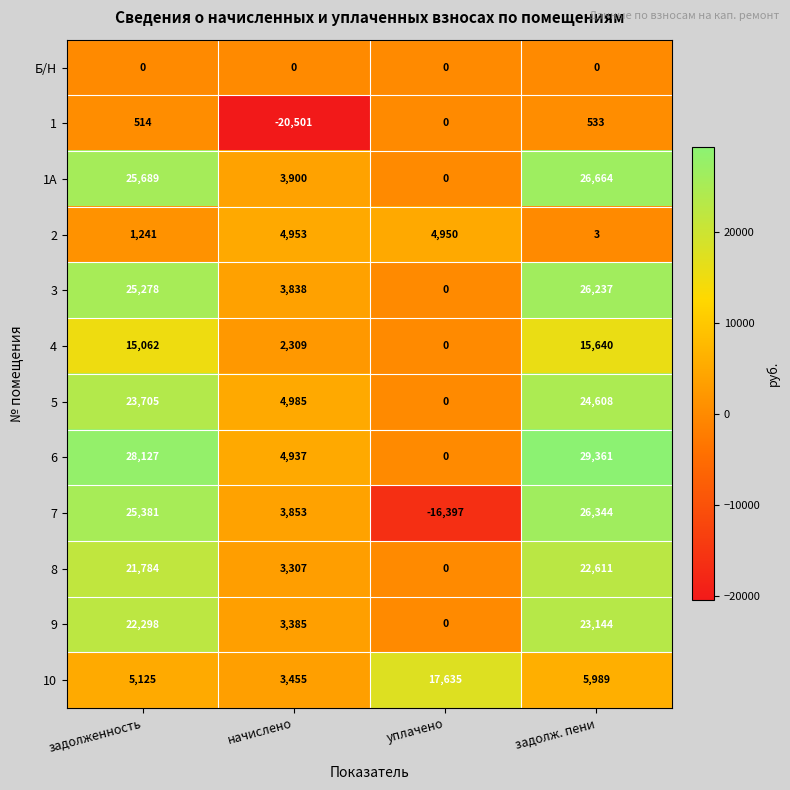

What is the minimum value for 10?

3455